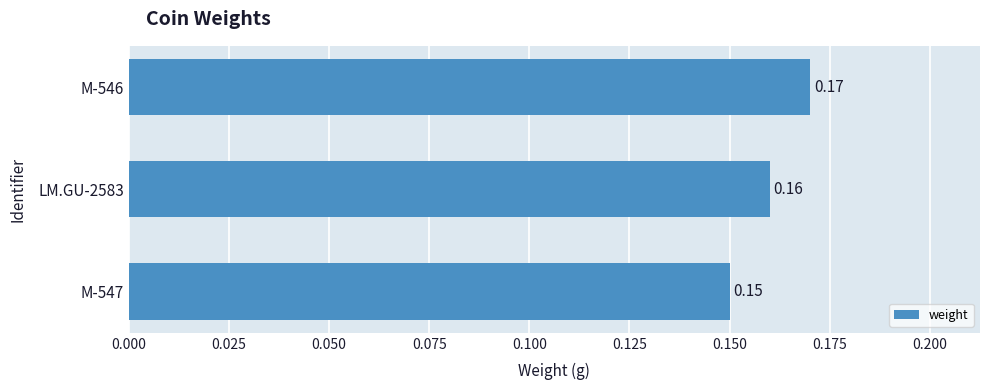

Rank the categories by value from highest to lowest.

M-546, LM.GU-2583, M-547